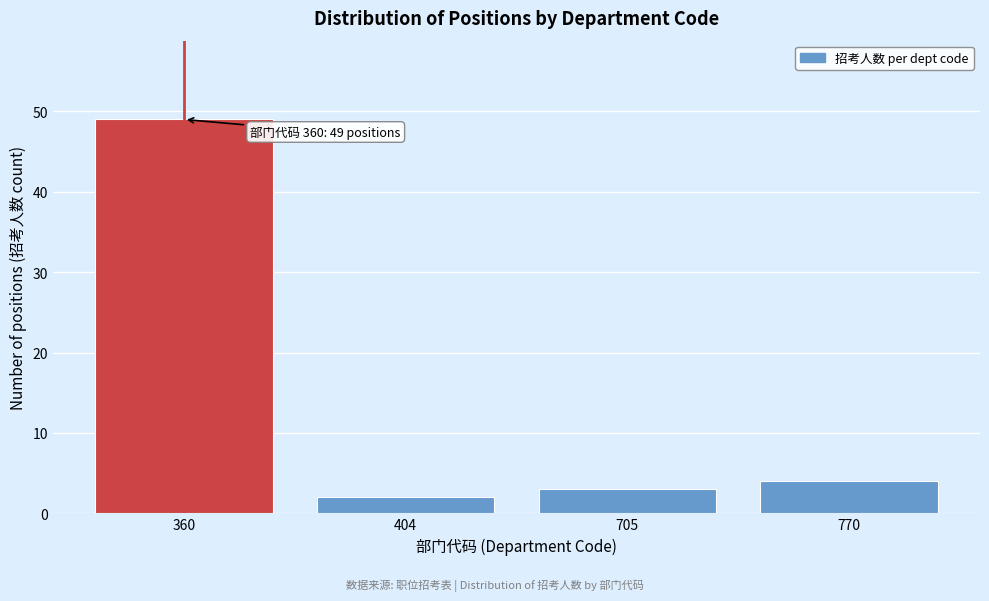

Reading right to left, what are all the values shown in this chart?

770=4	705=3	404=2	360=49